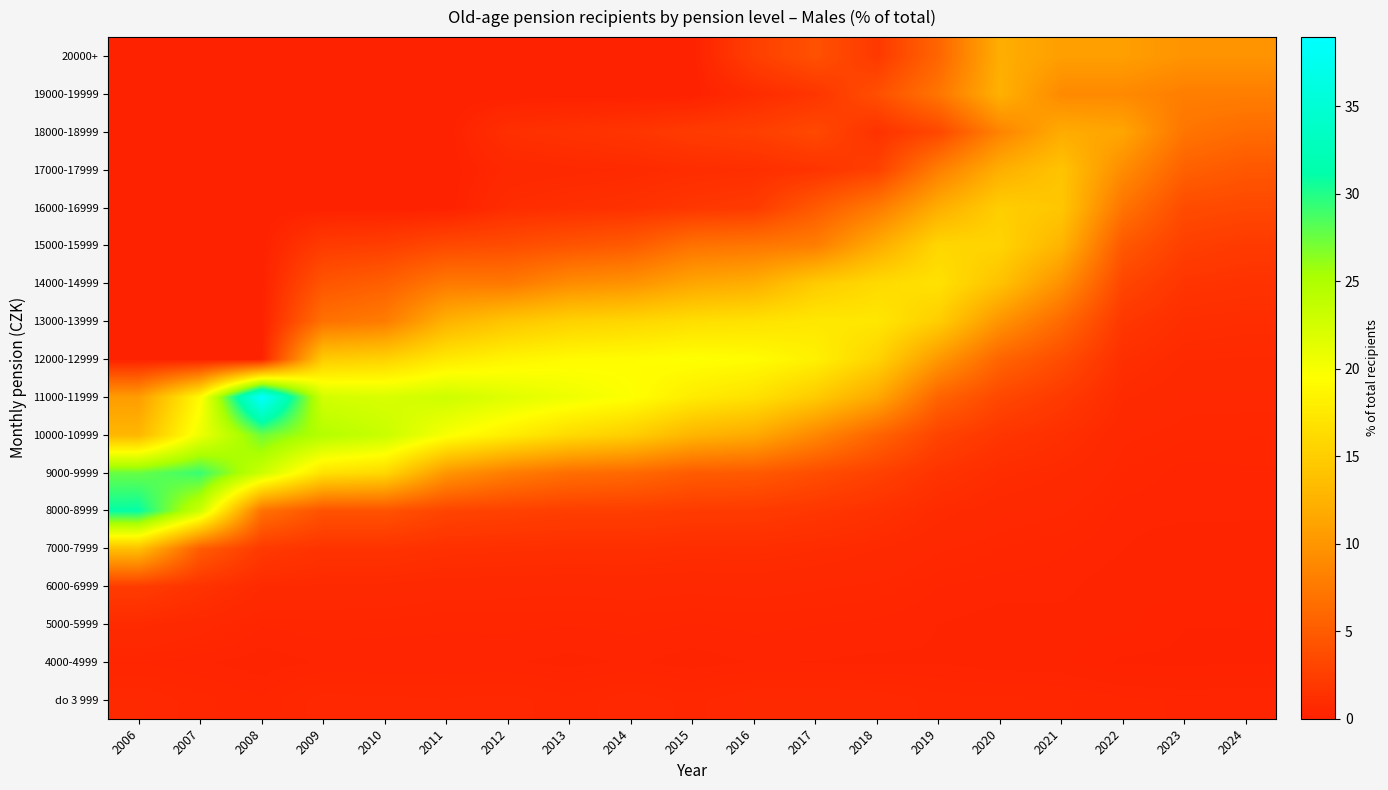

Reading left to right, transcribe all the data shown in this chart.

do 3 999: 2006=0.6	2007=0.5	2008=0.4	2009=0.6	2010=0.6	2011=0.5	2012=0.6	2013=0.5	2014=0.6	2015=0.5	2016=0.6	2017=0.6	2018=0.6	2019=0.5	2020=0.5	2021=0.5	2022=0.4	2023=0.4	2024=0.4
4000-4999: 2006=0.4	2007=0.3	2008=0.2	2009=0.3	2010=0.3	2011=0.3	2012=0.3	2013=0.3	2014=0.3	2015=0.3	2016=0.3	2017=0.3	2018=0.3	2019=0.3	2020=0.3	2021=0.2	2022=0.1	2023=0.1	2024=0.1
5000-5999: 2006=0.8	2007=0.6	2008=0.4	2009=0.4	2010=0.4	2011=0.4	2012=0.4	2013=0.4	2014=0.4	2015=0.4	2016=0.4	2017=0.4	2018=0.4	2019=0.3	2020=0.3	2021=0.3	2022=0.3	2023=0.2	2024=0.2
6000-6999: 2006=2.3	2007=1.4	2008=0.8	2009=0.7	2010=0.7	2011=0.6	2012=0.6	2013=0.6	2014=0.6	2015=0.6	2016=0.6	2017=0.6	2018=0.5	2019=0.4	2020=0.3	2021=0.3	2022=0.2	2023=0.3	2024=0.3
7000-7999: 2006=13.8	2007=5.1	2008=2.0	2009=1.5	2010=1.5	2011=1.3	2012=1.2	2013=1.1	2014=1.1	2015=1.0	2016=1.1	2017=0.9	2018=0.8	2019=0.6	2020=0.5	2021=0.4	2022=0.3	2023=0.2	2024=0.3
8000-8999: 2006=31.1	2007=22.9	2008=6.9	2009=4.2	2010=4.2	2011=3.0	2012=2.7	2013=2.5	2014=2.5	2015=2.2	2016=2.2	2017=1.8	2018=1.4	2019=0.8	2020=0.6	2021=0.6	2022=0.3	2023=0.3	2024=0.3
9000-9999: 2006=27.6	2007=29.3	2008=23.0	2009=16.8	2010=16.0	2011=10.0	2012=7.9	2013=6.6	2014=6.1	2015=5.0	2016=4.8	2017=3.8	2018=2.7	2019=1.5	2020=1.0	2021=0.8	2022=0.5	2023=0.3	2024=0.4
10000-10999: 2006=12.9	2007=20.7	2008=27.4	2009=24.6	2010=23.2	2011=19.9	2012=18.0	2013=16.2	2014=15.1	2015=12.8	2016=11.8	2017=8.8	2018=5.7	2019=2.9	2020=1.7	2021=1.2	2022=0.6	2023=0.5	2024=0.5
11000-11999: 2006=10.6	2007=19.2	2008=39.0	2009=22.5	2010=22.1	2011=22.9	2012=21.7	2013=20.6	2014=19.6	2015=17.8	2016=16.9	2017=14.8	2018=11.6	2019=5.7	2020=3.3	2021=2.1	2022=0.8	2023=0.6	2024=0.6
12000-12999: 2006=0.0	2007=0.0	2008=0.0	2009=14.9	2010=15.5	2011=17.6	2012=18.6	2013=19.1	2014=19.3	2015=19.6	2016=19.3	2017=18.2	2018=15.6	2019=10.2	2020=5.7	2021=3.7	2022=1.2	2023=0.8	2024=0.7
13000-13999: 2006=0.0	2007=0.0	2008=0.0	2009=6.9	2010=7.8	2011=12.5	2012=14.3	2013=15.4	2014=15.8	2015=16.6	2016=16.9	2017=17.4	2018=17.3	2019=15.0	2020=9.8	2021=6.2	2022=1.9	2023=1.1	2024=1.0
14000-14999: 2006=0.0	2007=0.0	2008=0.0	2009=4.4	2010=5.3	2011=7.6	2012=7.5	2013=9.2	2014=9.8	2015=11.4	2016=12.1	2017=14.8	2018=16.2	2019=16.8	2020=13.9	2021=9.5	2022=3.1	2023=1.6	2024=1.5
15000-15999: 2006=0.0	2007=0.0	2008=0.0	2009=2.2	2010=2.5	2011=3.4	2012=3.7	2013=4.3	2014=5.0	2015=6.9	2016=7.3	2017=7.9	2018=11.9	2019=15.8	2020=15.6	2021=12.7	2022=4.7	2023=2.6	2024=2.1
16000-16999: 2006=0.0	2007=0.0	2008=0.0	2009=0.0	2010=0.0	2011=0.0	2012=1.0	2013=1.2	2014=1.4	2015=1.8	2016=2.1	2017=4.8	2018=7.7	2019=12.1	2020=15.1	2021=14.4	2022=7.0	2023=3.6	2024=3.3
17000-17999: 2006=0.0	2007=0.0	2008=0.0	2009=0.0	2010=0.0	2011=0.0	2012=0.6	2013=0.7	2014=0.8	2015=1.0	2016=1.1	2017=1.6	2018=2.6	2019=8.0	2020=12.2	2021=14.1	2022=9.2	2023=5.4	2024=4.6
18000-18999: 2006=0.0	2007=0.0	2008=0.0	2009=0.0	2010=0.0	2011=0.0	2012=1.2	2013=1.4	2014=1.7	2015=2.2	2016=2.5	2017=3.3	2018=1.4	2019=3.2	2020=8.4	2021=11.9	2022=11.4	2023=7.1	2024=6.4
19000-19999: 2006=0.0	2007=0.0	2008=0.0	2009=0.0	2010=0.0	2011=0.0	2012=0.0	2013=0.0	2014=0.0	2015=0.0	2016=0.9	2017=1.7	2018=3.9	2019=7.2	2020=12.4	2021=8.9	2022=8.9	2023=8.0	2024=8.0
20000+: 2006=0.0	2007=0.0	2008=0.0	2009=0.0	2010=0.0	2011=0.0	2012=0.0	2013=0.0	2014=0.0	2015=0.0	2016=2.5	2017=4.1	2018=2.0	2019=5.8	2020=12.1	2021=10.8	2022=10.8	2023=9.8	2024=9.8